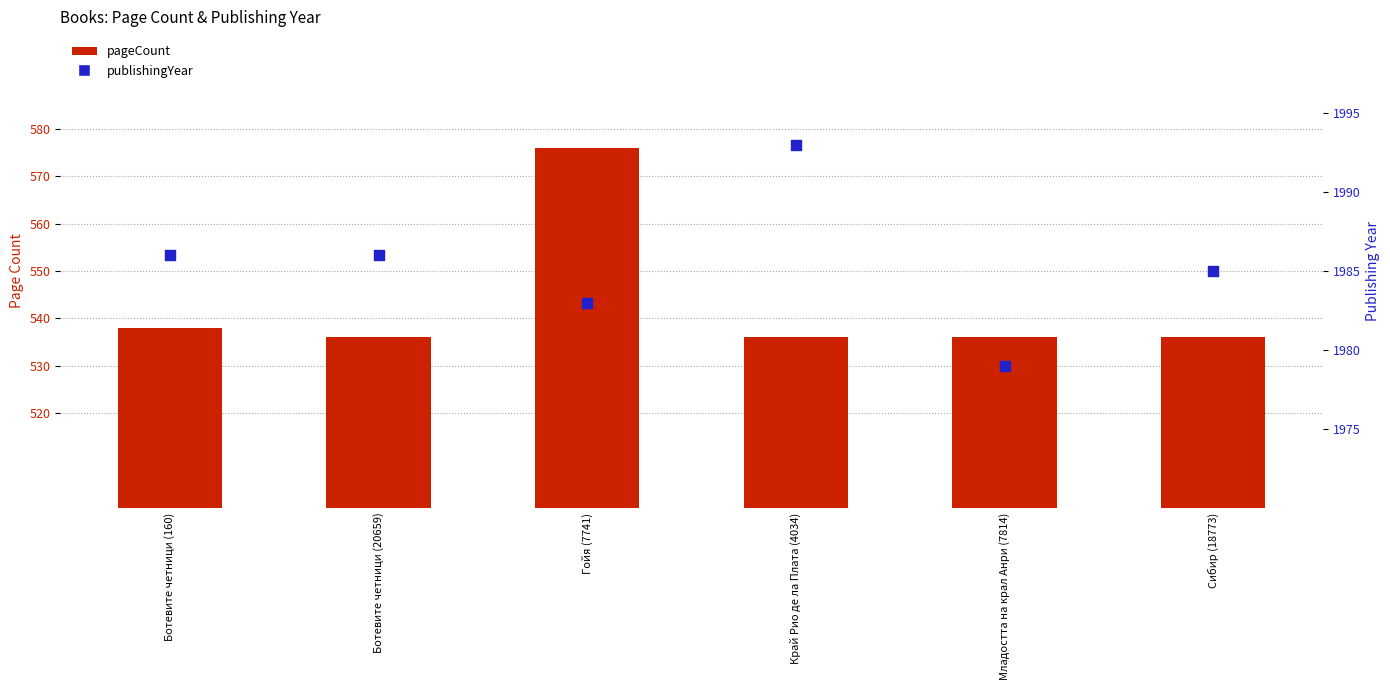

At how many categories does at least one series exceed 1357?

6